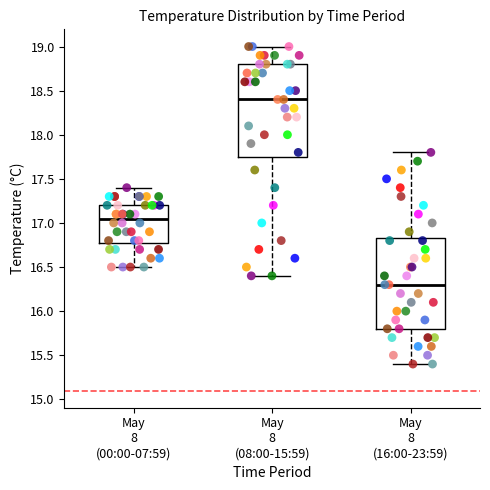

Reading left to right, transcribe this box plot: for each box, give where its median line is, the range the box spans, and where its two whiskers end, as read against the y-axis. The values are not printed on the chart, so give them approximately, as read against the axis.

May 8 (00:00-07:59): median 17.05, box 16.80 to 17.20, whiskers 16.50 to 17.40
May 8 (08:00-15:59): median 18.40, box 17.75 to 18.80, whiskers 16.40 to 19.00
May 8 (16:00-23:59): median 16.30, box 15.80 to 16.85, whiskers 15.40 to 17.80